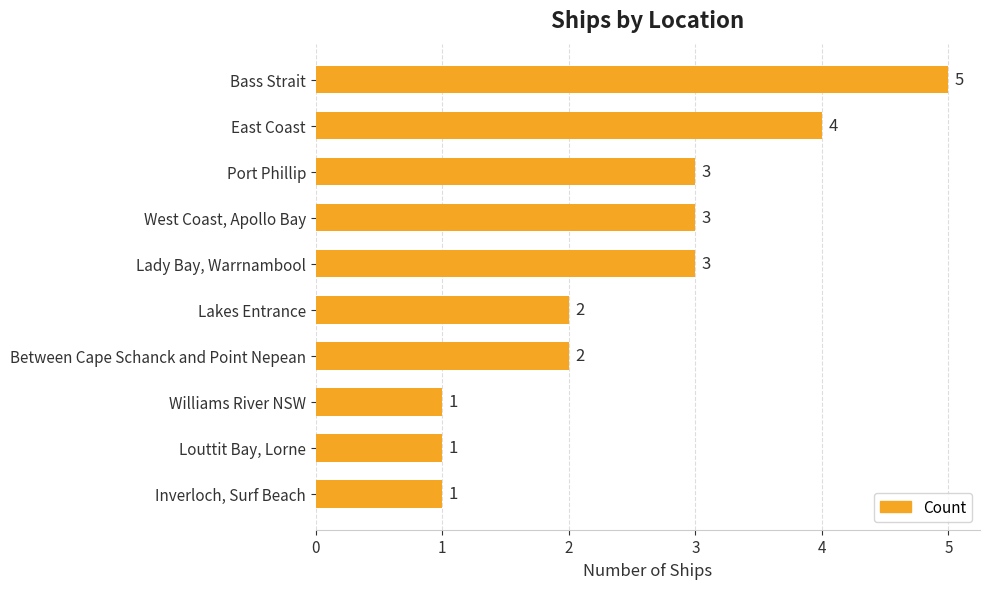

Are the bars horizontal?

Yes